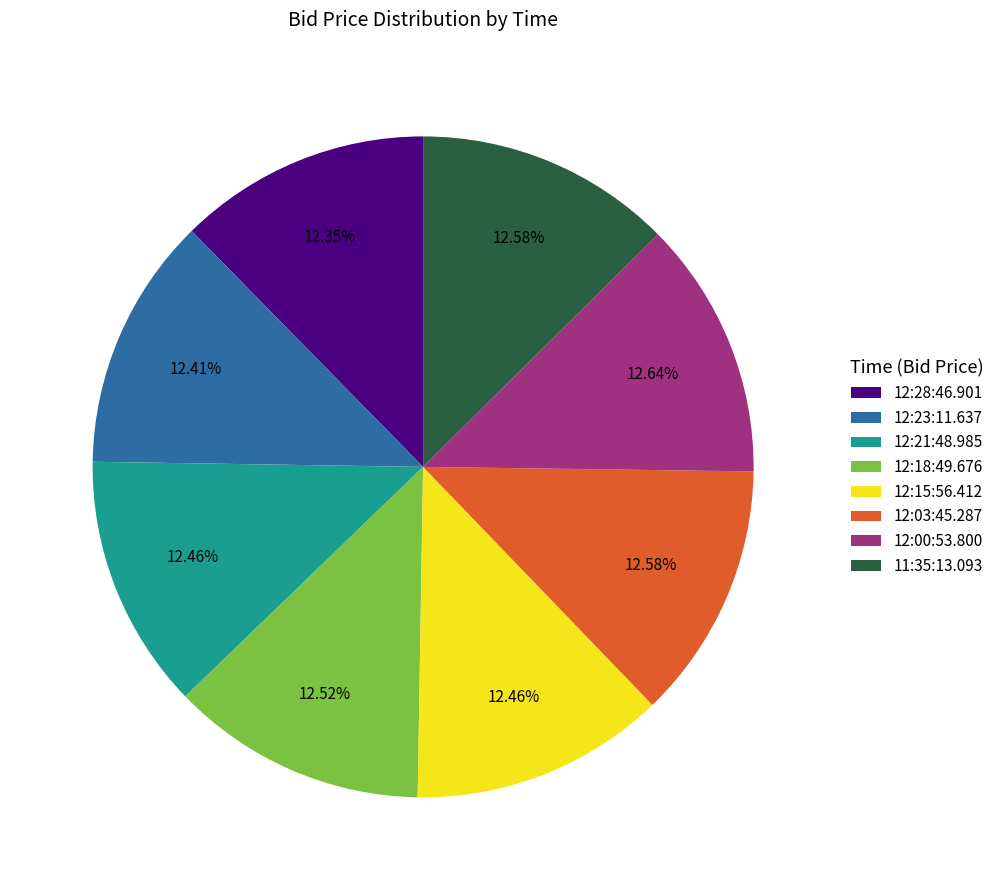

Is there a majority slice in this chart?

No